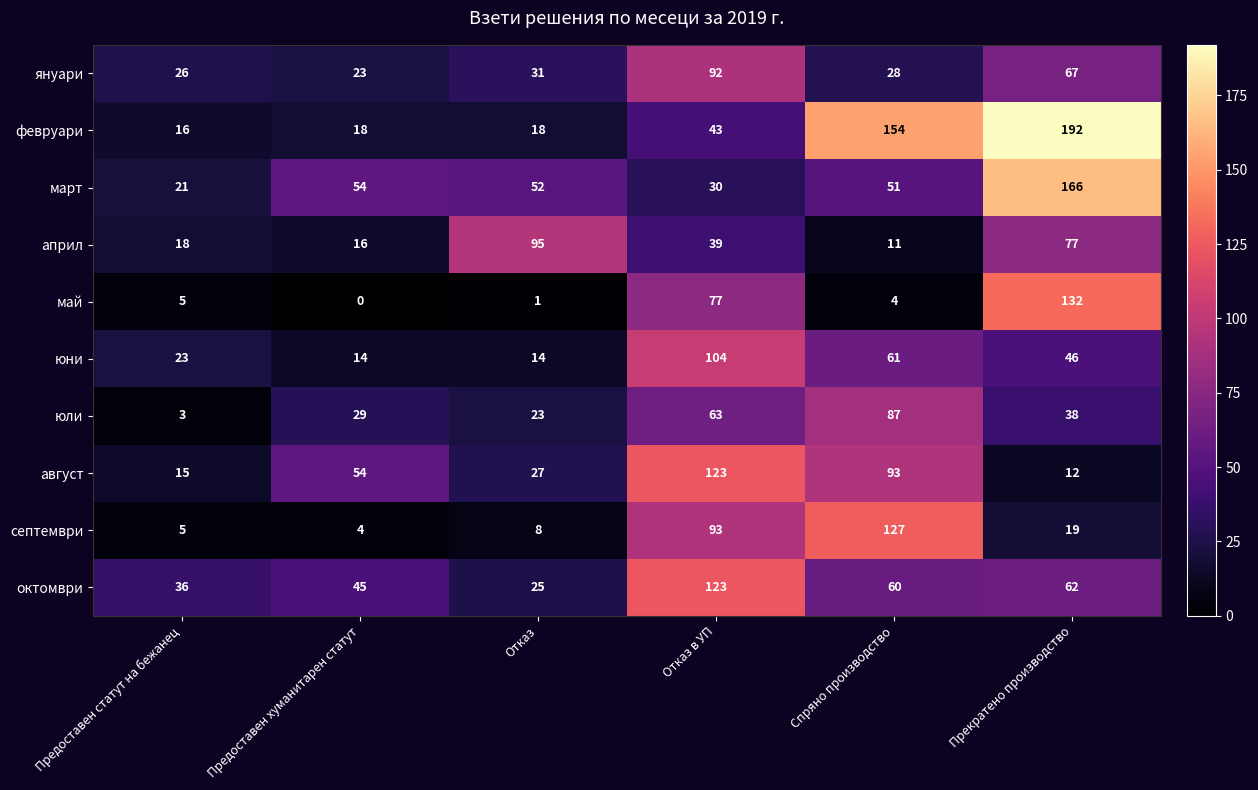

Where does the март series first go above 52?

Предоставен хуманитарен статут